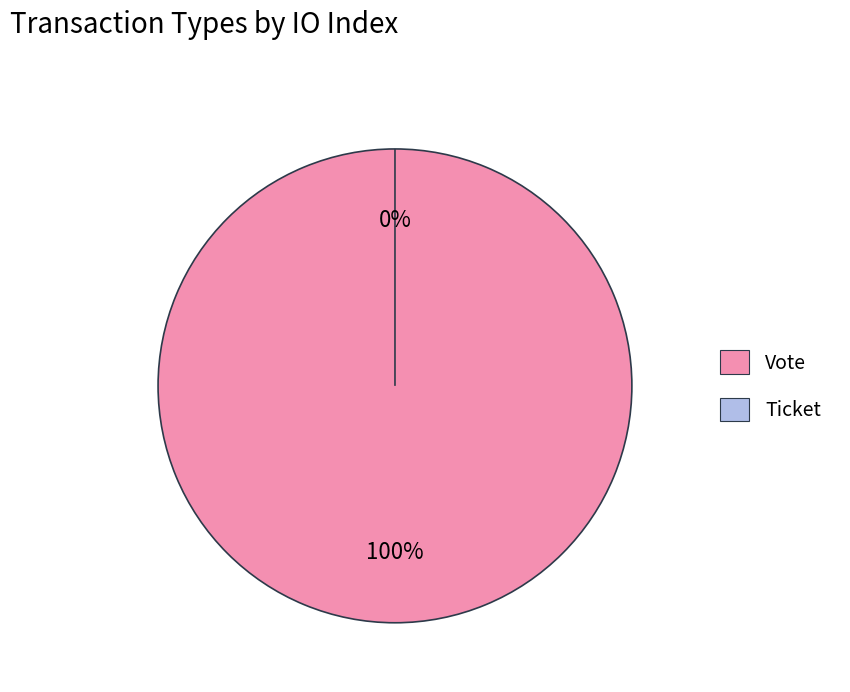

How much of the chart is everything except Ticket?

100.0%